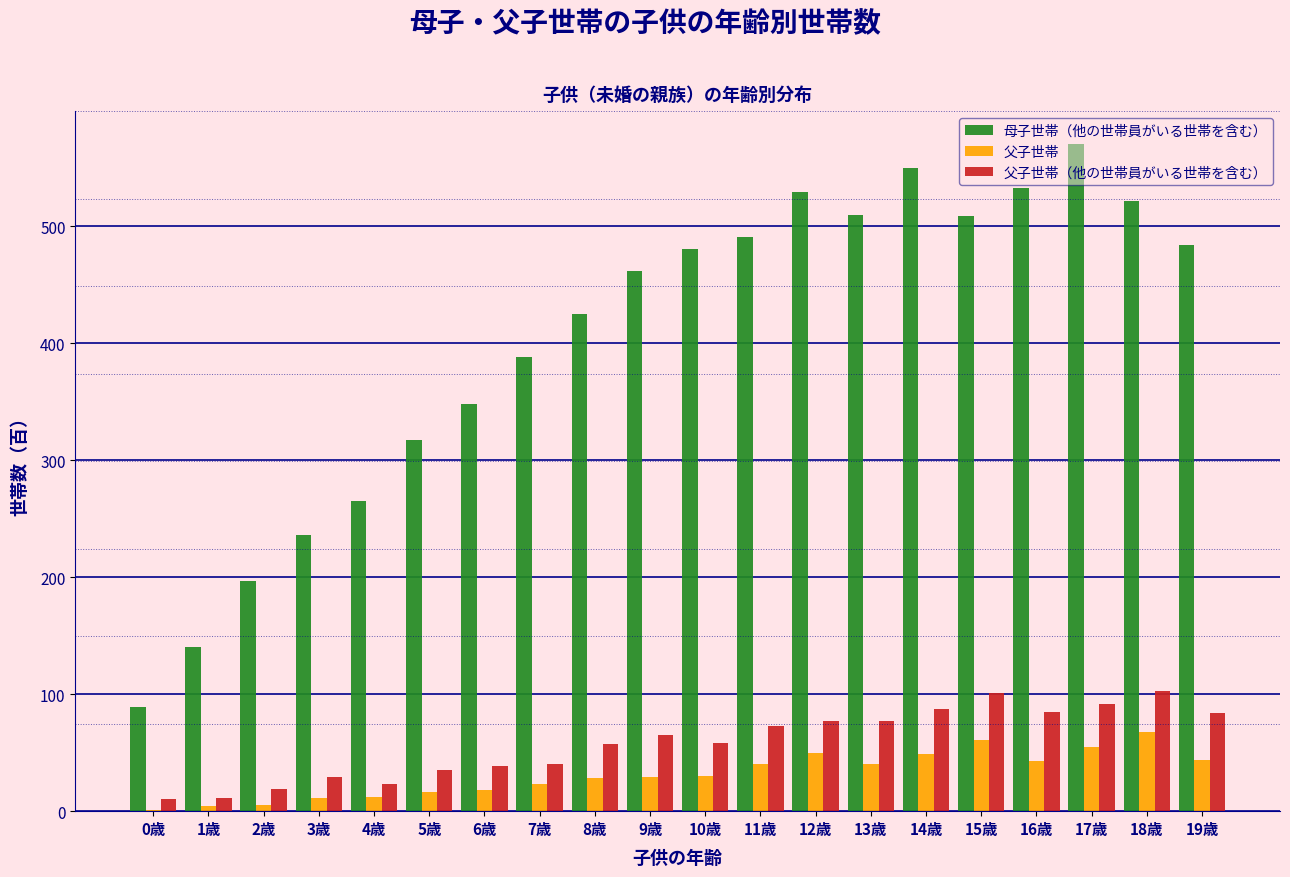

The value of 母子世帯（他の世帯員がいる世帯を含む） at 15歳 is 509. True or false?

True